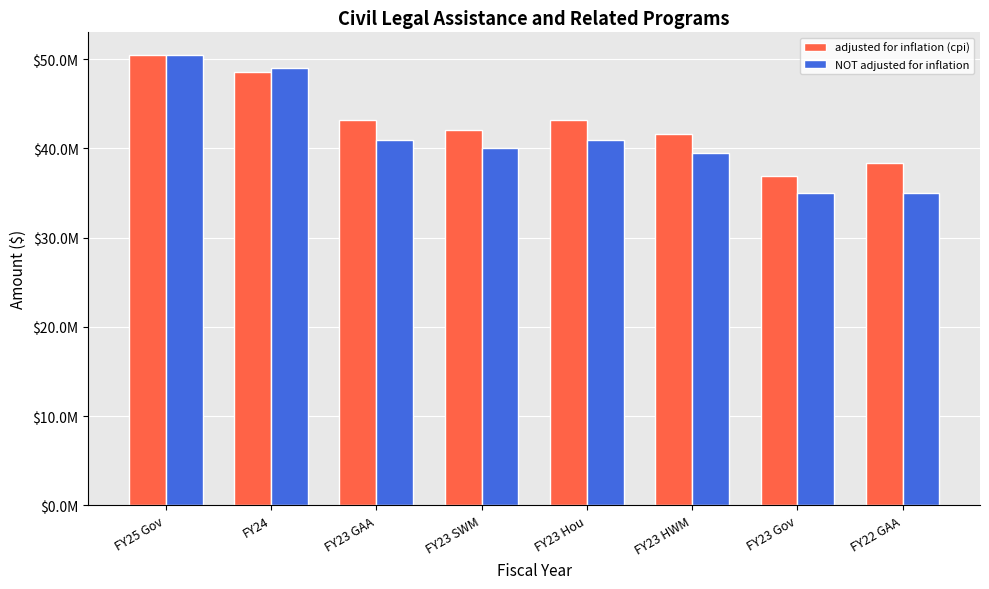

At which category is the sum across all series the highest?

FY25 Gov